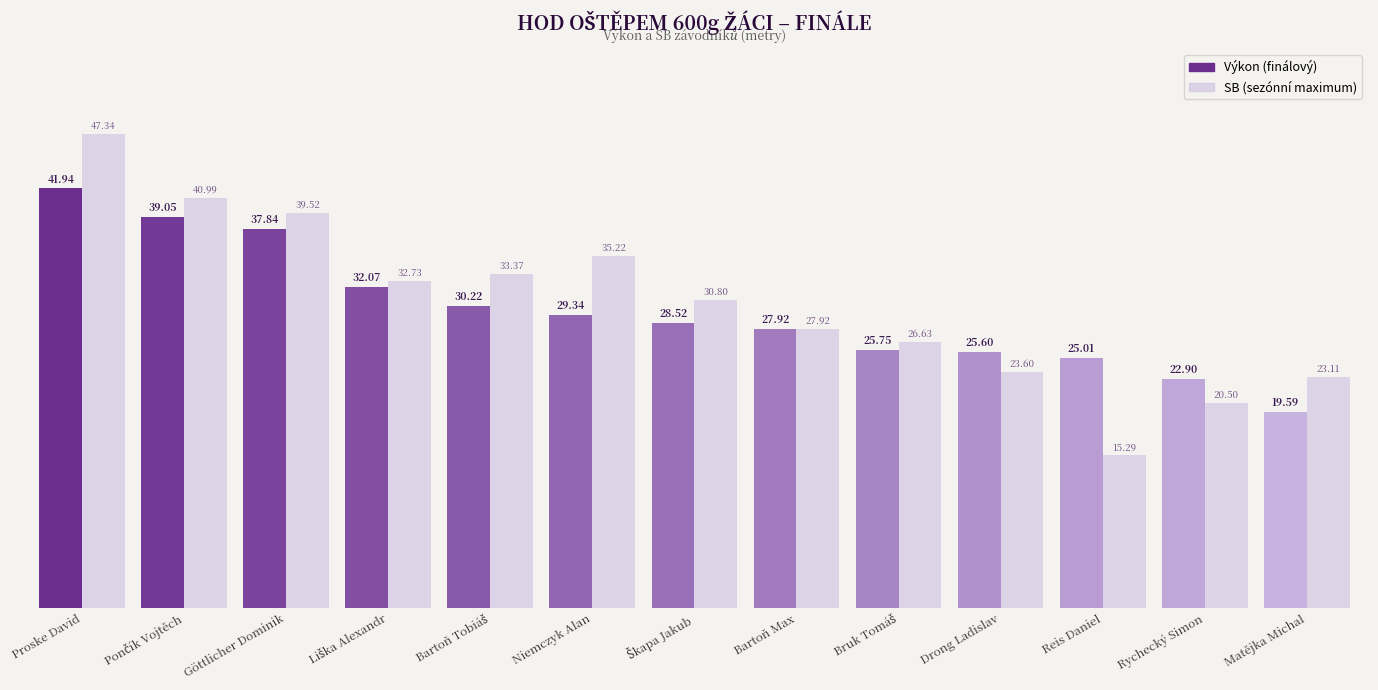

Reading left to right, extract all data points from this chart.

Proske David=47.3	Pončík Vojtěch=41.0	Göttlicher Dominik=39.5	Liška Alexandr=32.7	Bartoň Tobiáš=33.4	Niemczyk Alan=35.2	Škapa Jakub=30.8	Bartoň Max=27.9	Bruk Tomáš=26.6	Drong Ladislav=23.6	Reis Daniel=15.3	Rychecký Simon=20.5	Matějka Michal=23.1